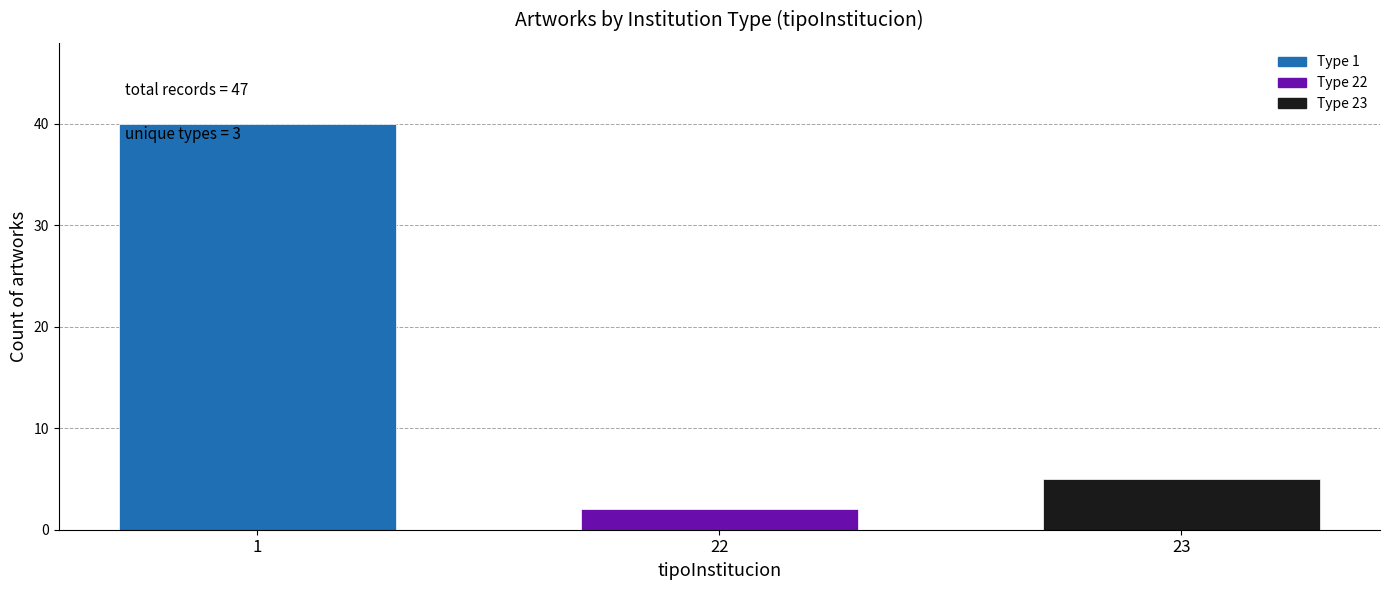

Reading left to right, extract all data points from this chart.

40	2	5